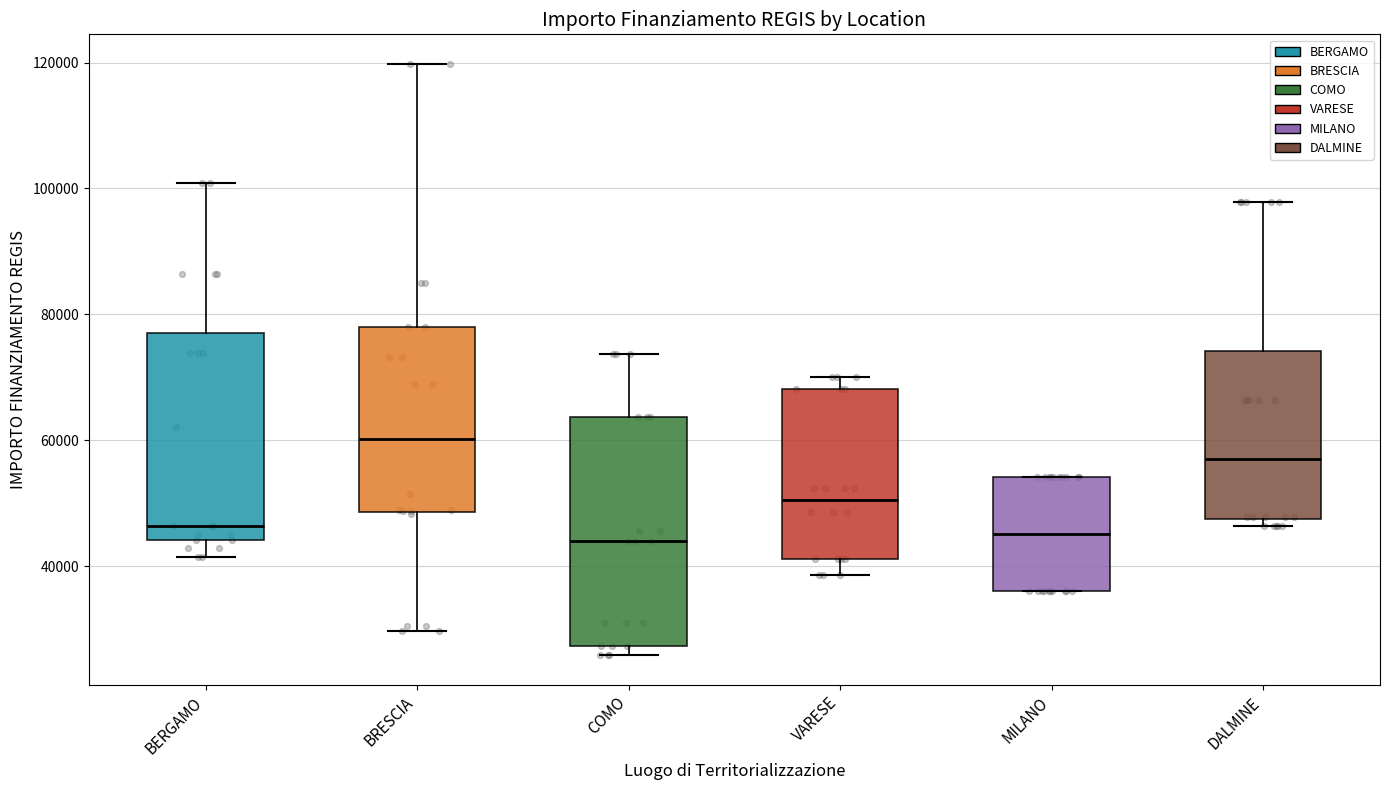

Which box's median line is the highest?

BRESCIA